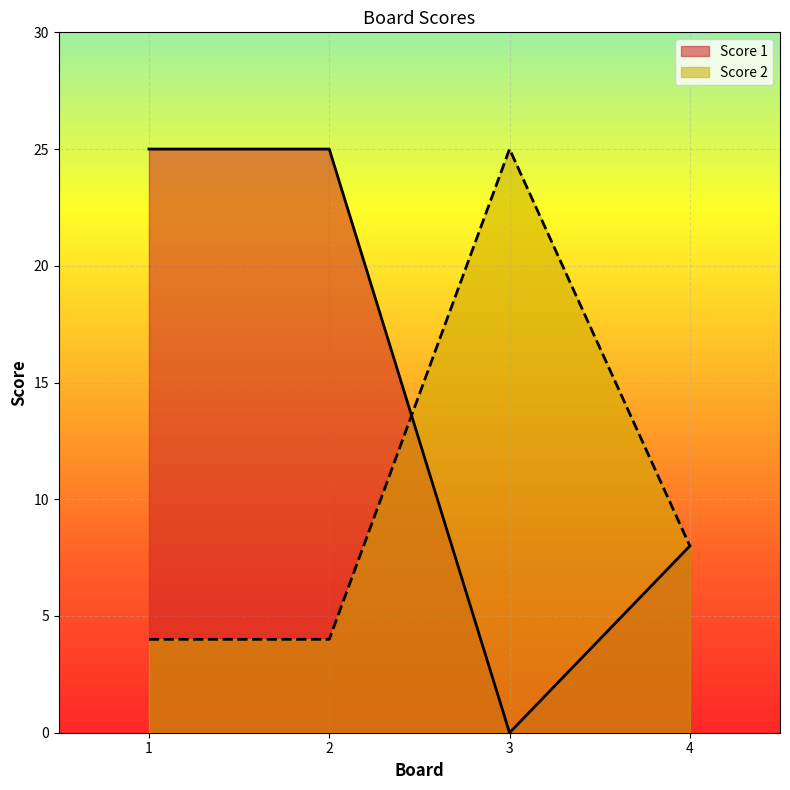

At which category is the sum across all series the highest?

1